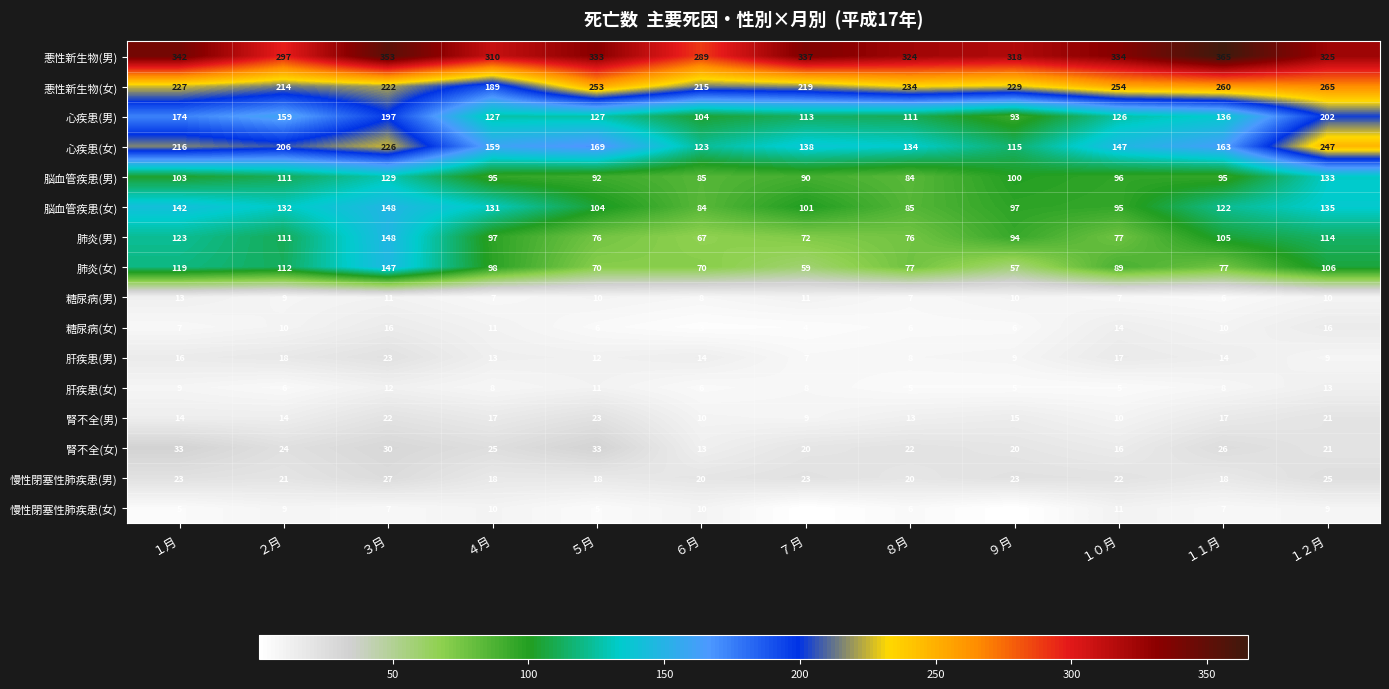

What is the spread (max minus min) of values at １１月?

359